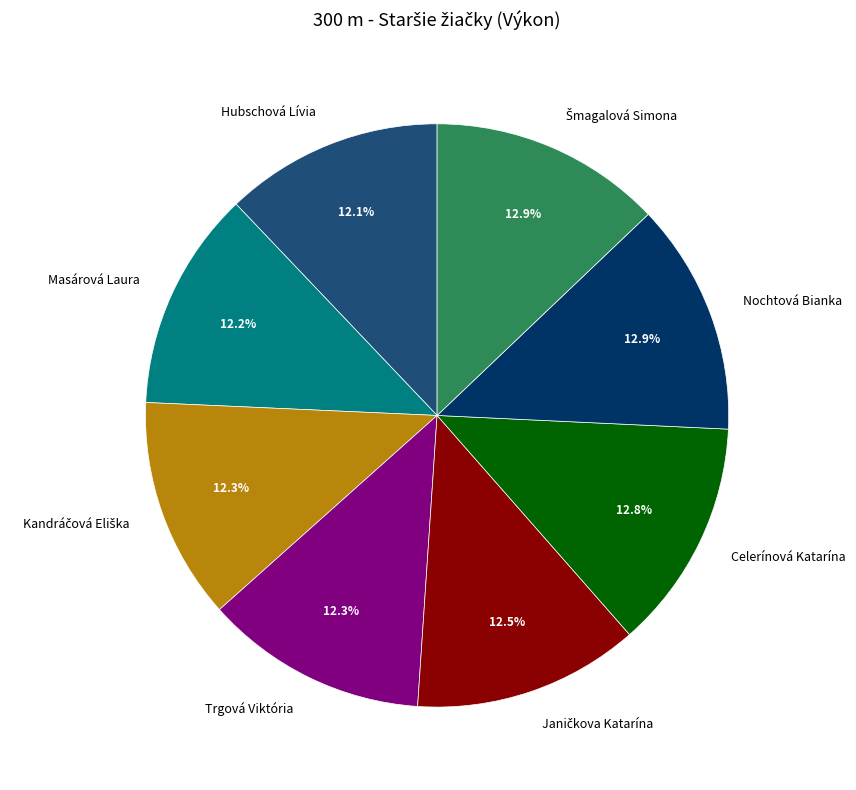

What percentage is the Masárová Laura slice, to the nearest percent?

12%